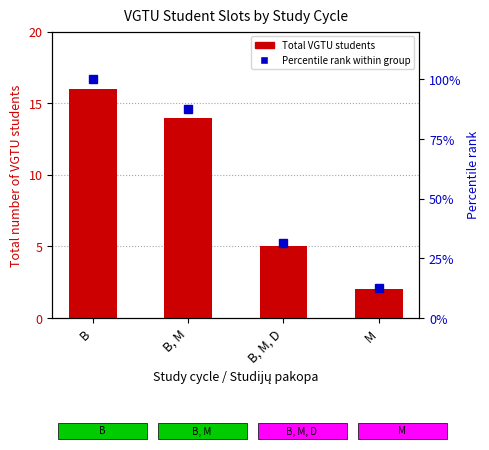

What are all the series names shown in the legend?

Total VGTU students, Percentile rank